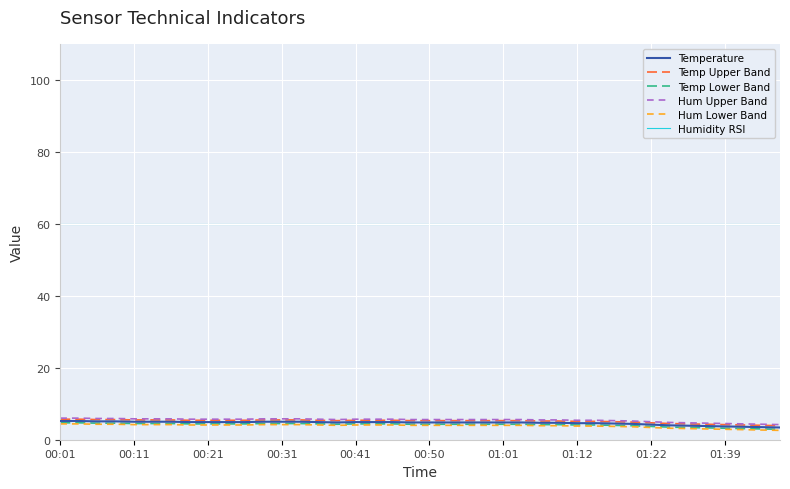

What is the average value of the Humidity RSI series?

60.0